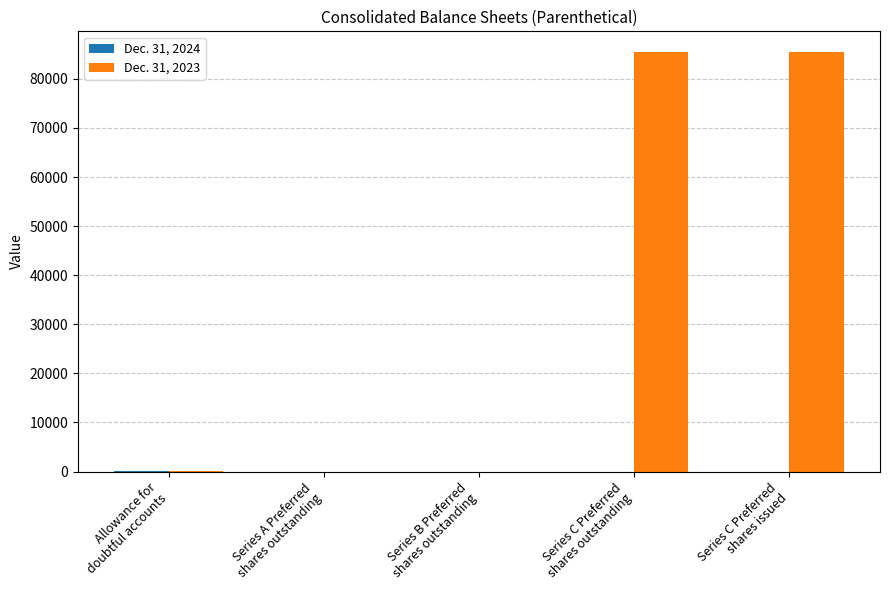

What is the difference between the Dec. 31, 2023 values at Allowance for
doubtful accounts and Series B Preferred
shares outstanding?

18